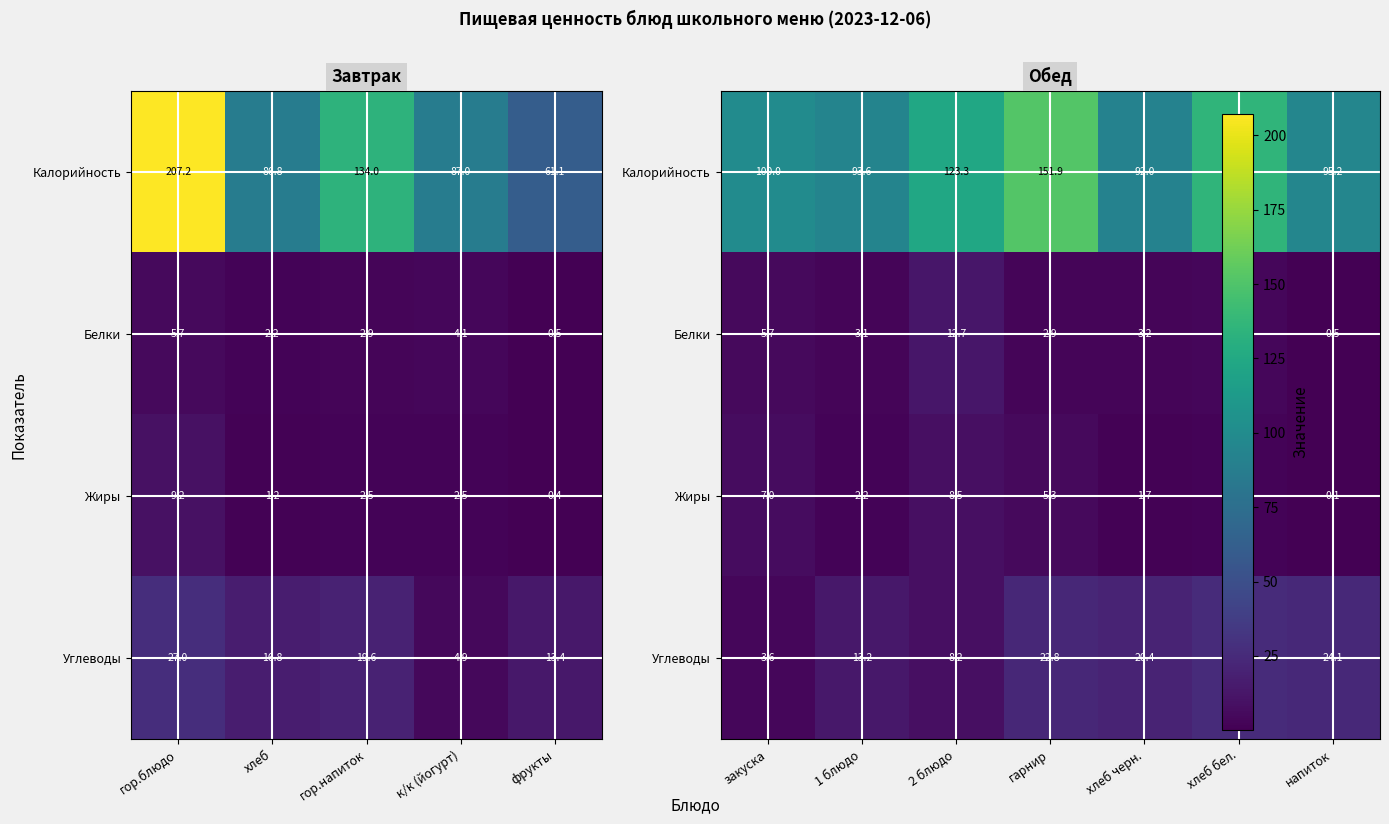

At how many categories does at least one series exceed 7?

7